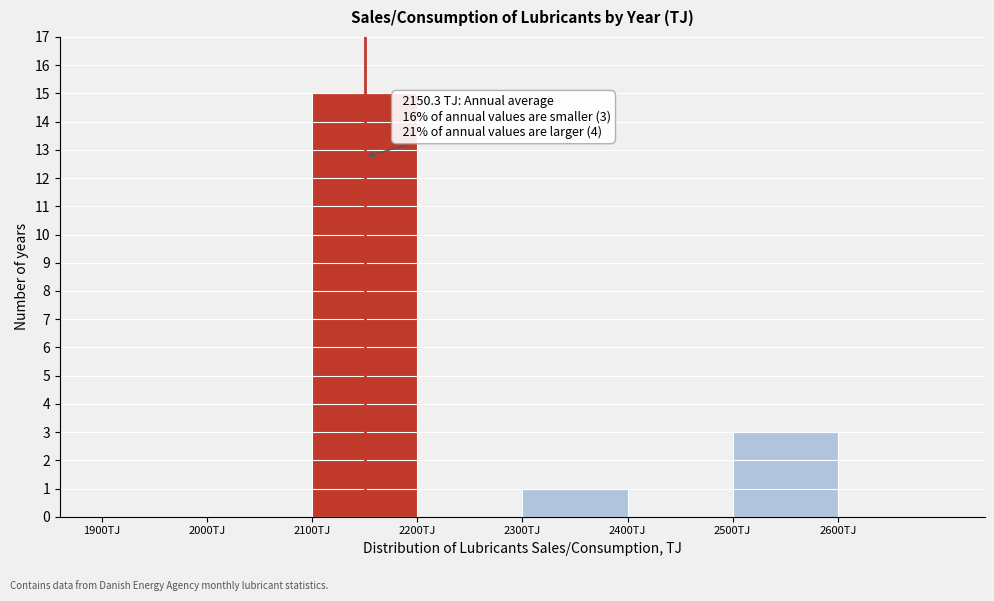

Which range on the x-axis has the tallest bar?

2100 to 2200